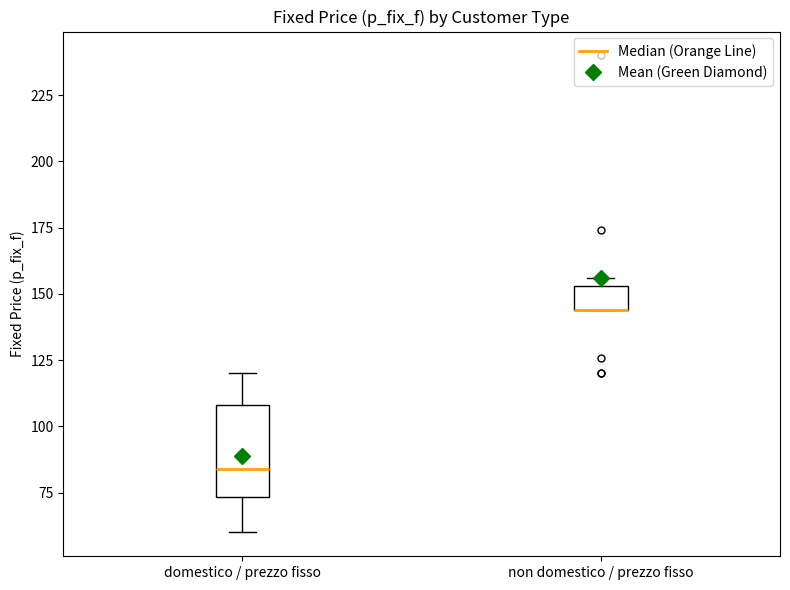

Reading left to right, read every box against the y-axis: the position of its median line, the range the box covers, and the ends of its whiskers. The values are not printed on the chart, so give them approximately, as read against the axis.

domestico / prezzo fisso: median 85, box 75 to 110, whiskers 60 to 120
non domestico / prezzo fisso: median 145 (drawn on the box's lower edge), box 145 to 155, whiskers 145 to 155 (just above the box's upper edge)